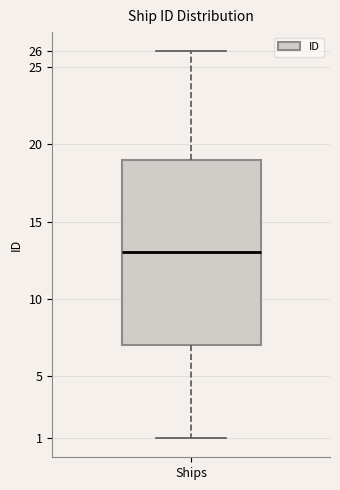

Transcribe this box plot: give where the median line is, the range the box spans, and where the two whiskers end, as read against the y-axis. The values are not printed on the chart, so give them approximately, as read against the axis.

median 13, box 7 to 19, whiskers 1 to 26